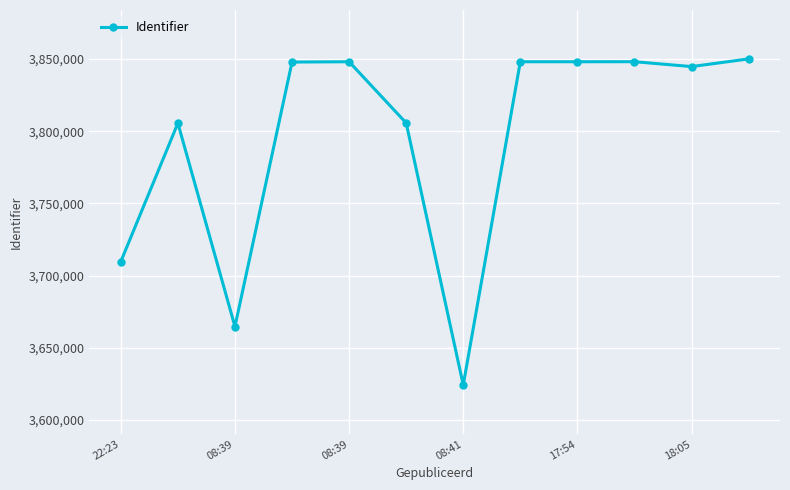

True or false: the data has more than 1 interior local peaks.

True